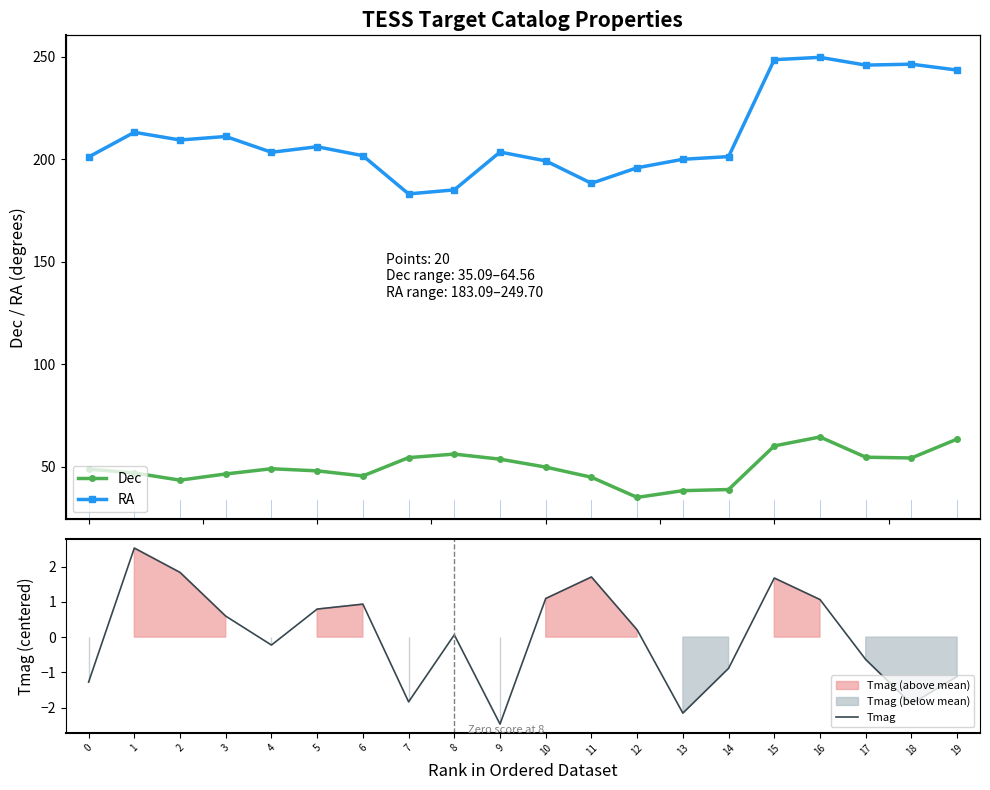

How many data points in Tmag are less than 0?

9